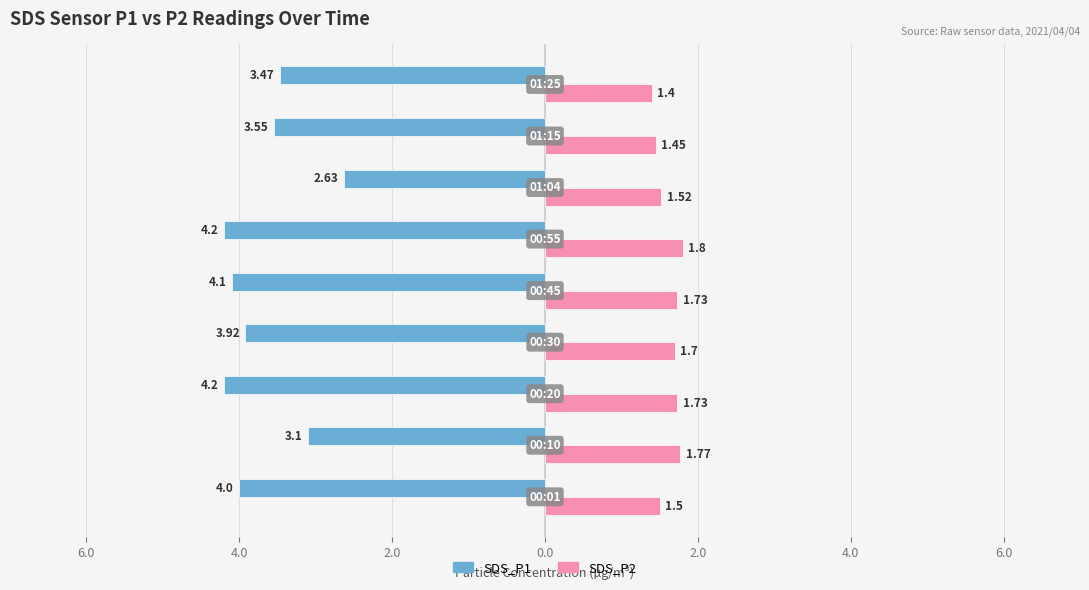

What is the average value of the SDS_P2 series?

1.6